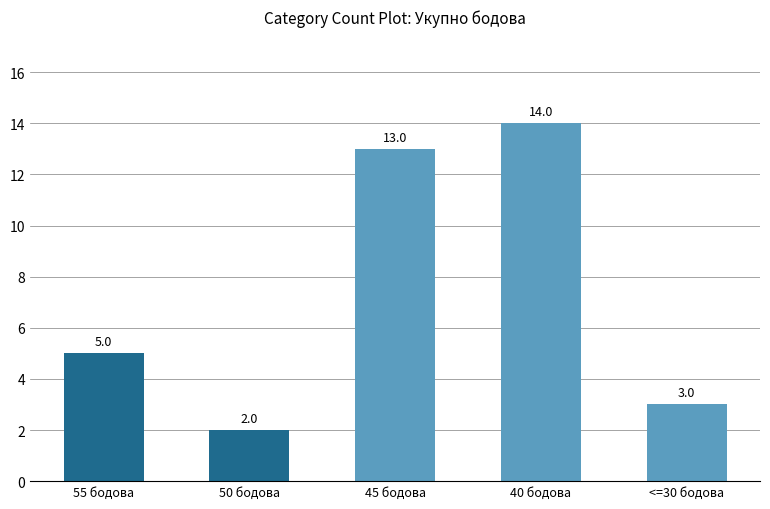

What position from the right is 55 бодова?

5